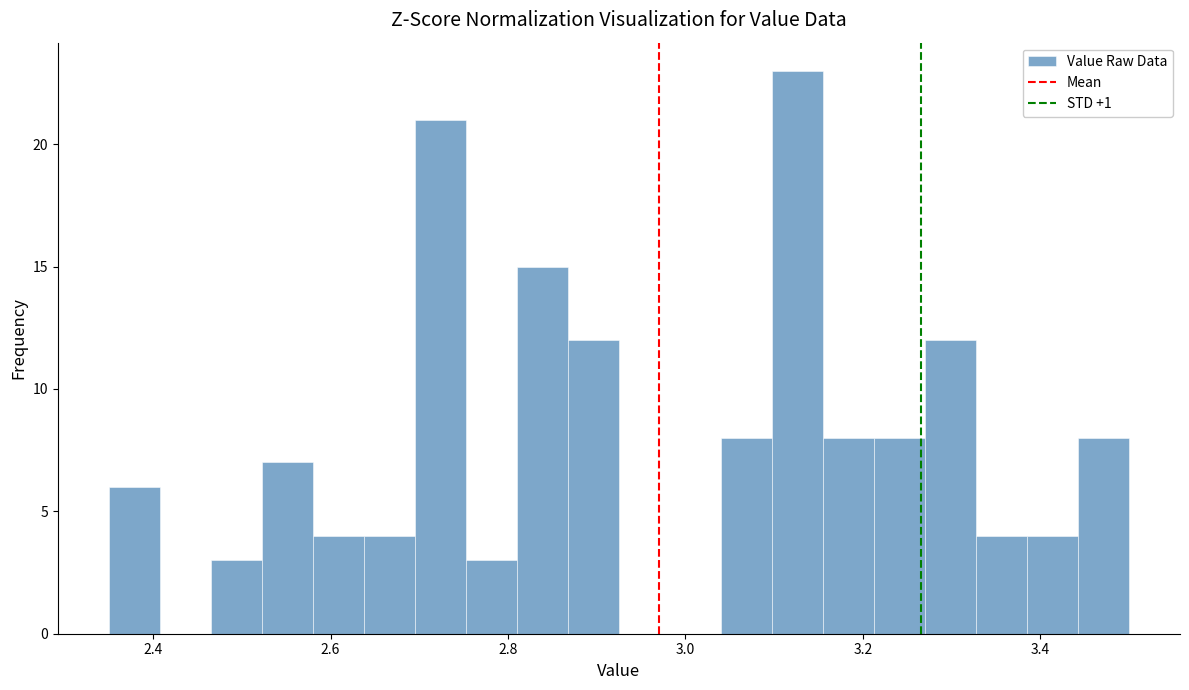

Around what value on the x-axis is the tallest bar? Give the approximate position of its centre, as read against the axis.

3.12